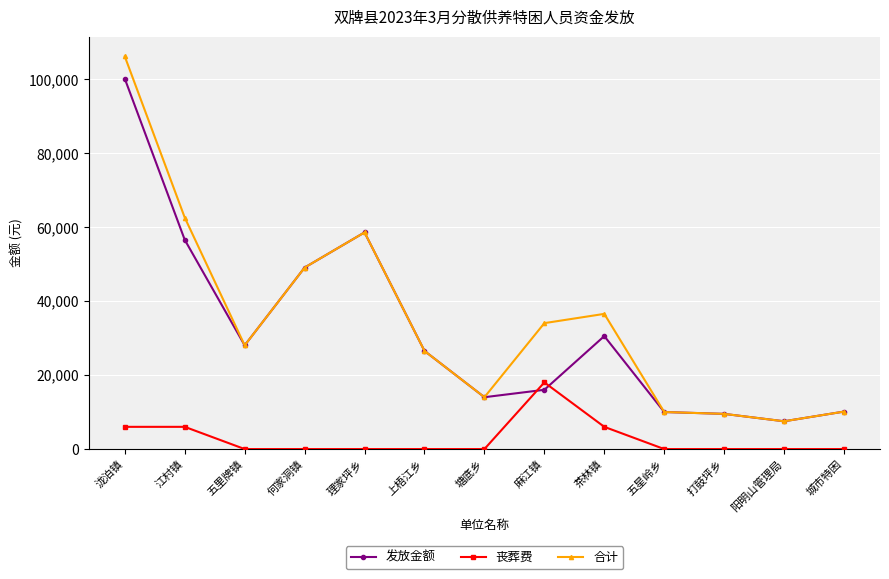

Which series changed the most between 茶林镇 and 城市特困?

合计